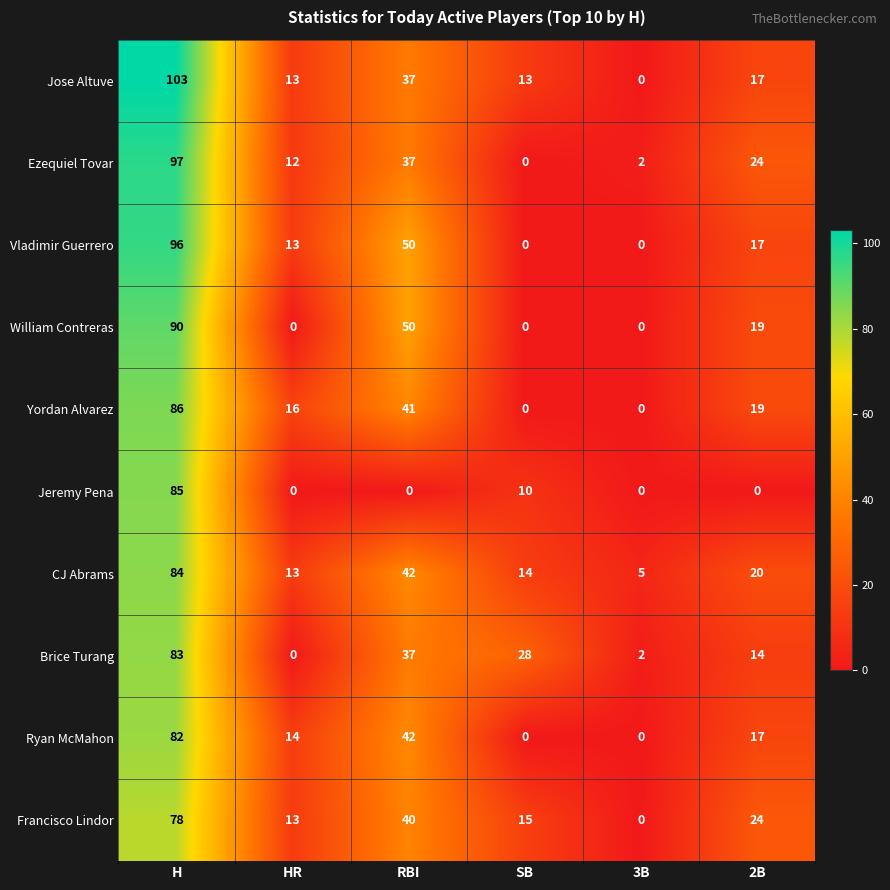

At how many categories does at least one series exceed 44?

2